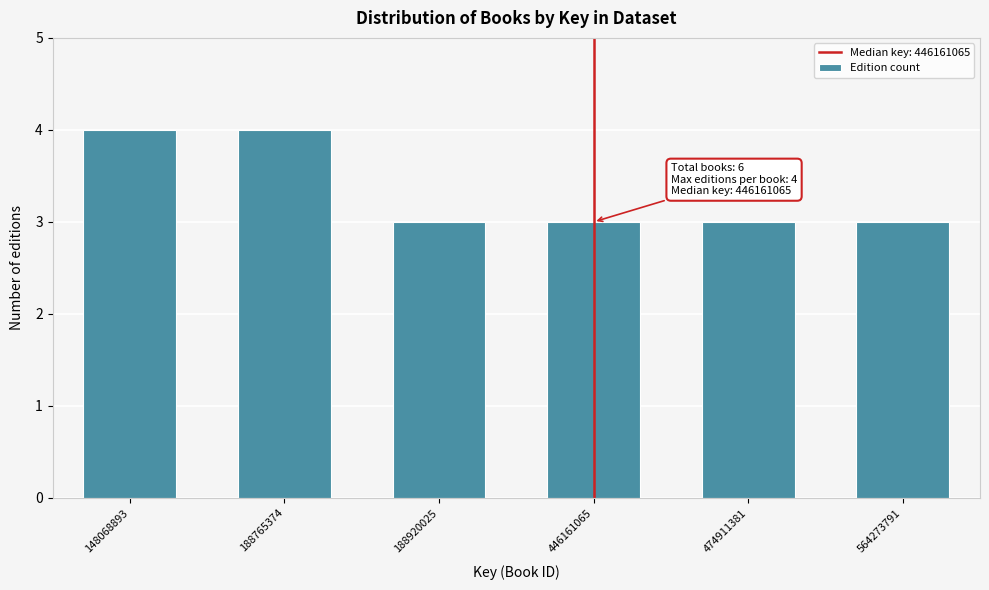

Reading left to right, transcribe all the data shown in this chart.

4	4	3	3	3	3